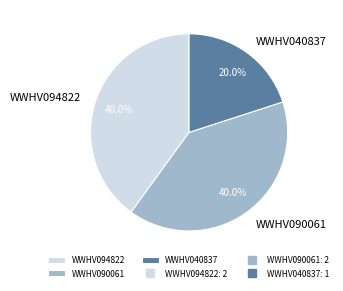

Is there any slice that represents more than half of the pie?

No